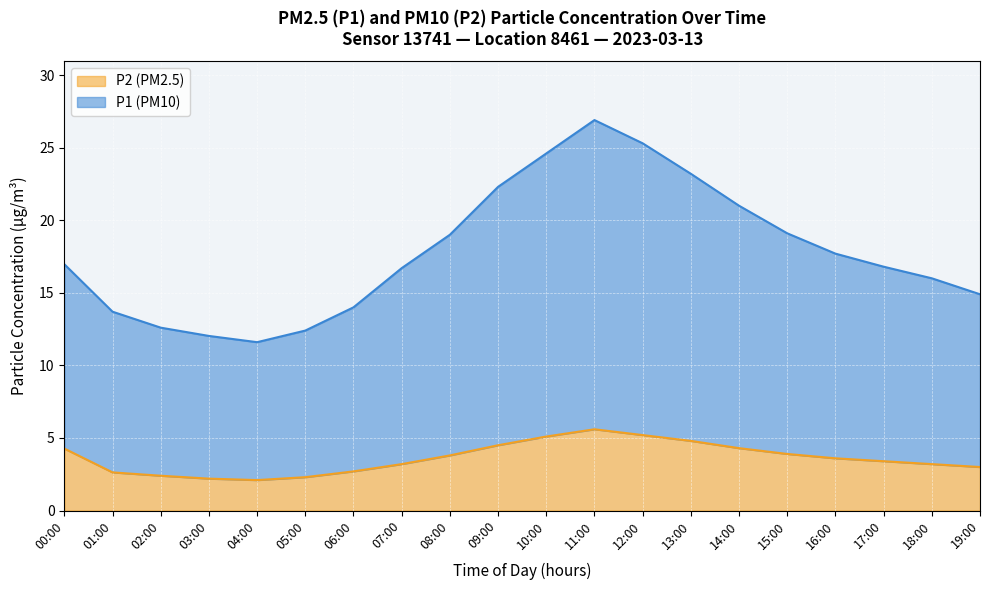

Reading right to left, transcribe all the data shown in this chart.

P1: 14.9	16.0	16.8	17.7	19.1	21.0	23.2	25.3	26.9	24.6	22.3	19.0	16.7	14.0	12.4	11.6	12.0	12.6	13.7	17.0
P2: 3.0	3.2	3.4	3.6	3.9	4.3	4.8	5.2	5.6	5.1	4.5	3.8	3.2	2.7	2.3	2.1	2.2	2.4	2.6	4.3